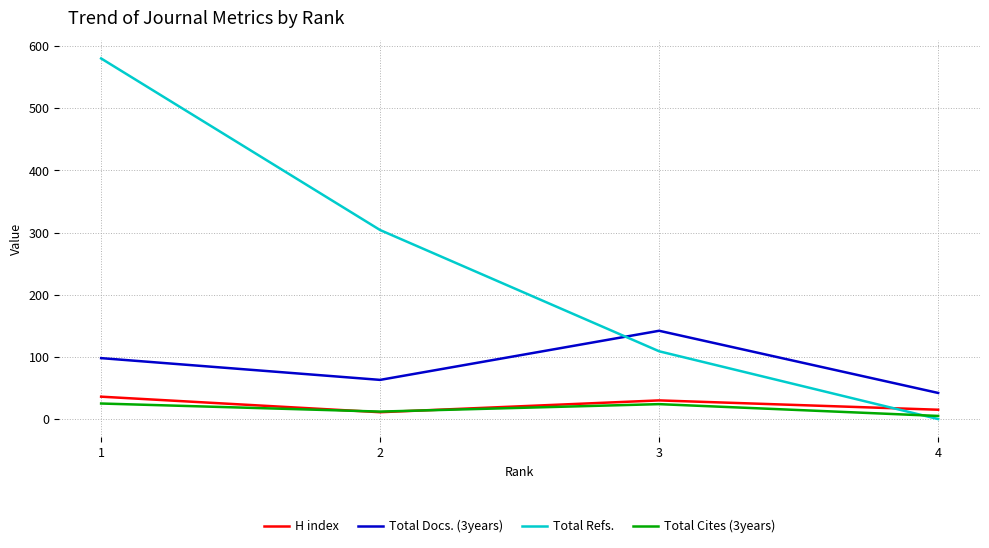

What is the difference between the Total Cites (3years) values at 3 and 2?

12